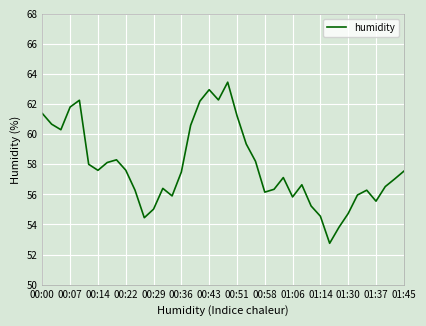

What is the difference between the maximum and minimum values?

10.7